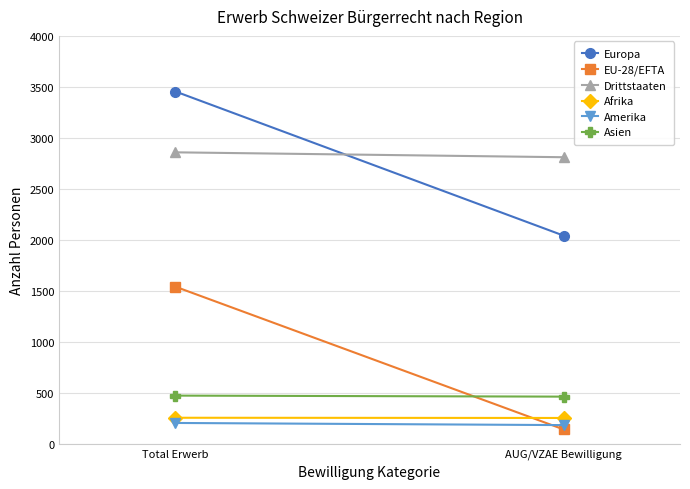

What is the label of the 1st point from the right?

AUG/VZAE Bewilligung